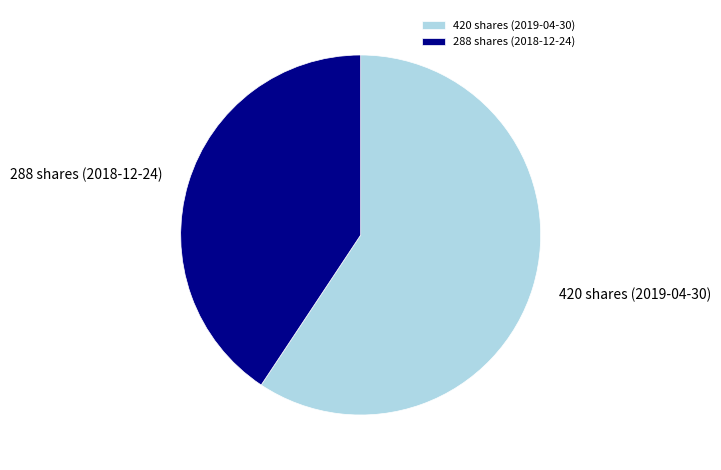

What is the majority slice?

420 shares (2019-04-30)